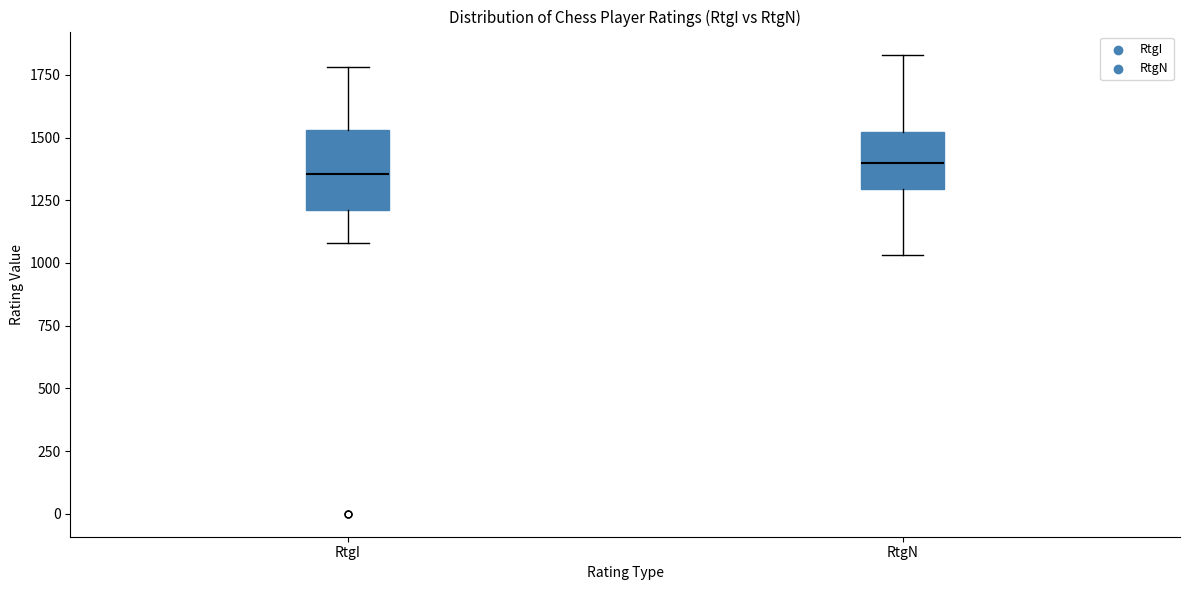

Where does the median line of the box for RtgN sit on the y-axis? The values are not printed on the chart, so give them approximately, as read against the axis.

1400